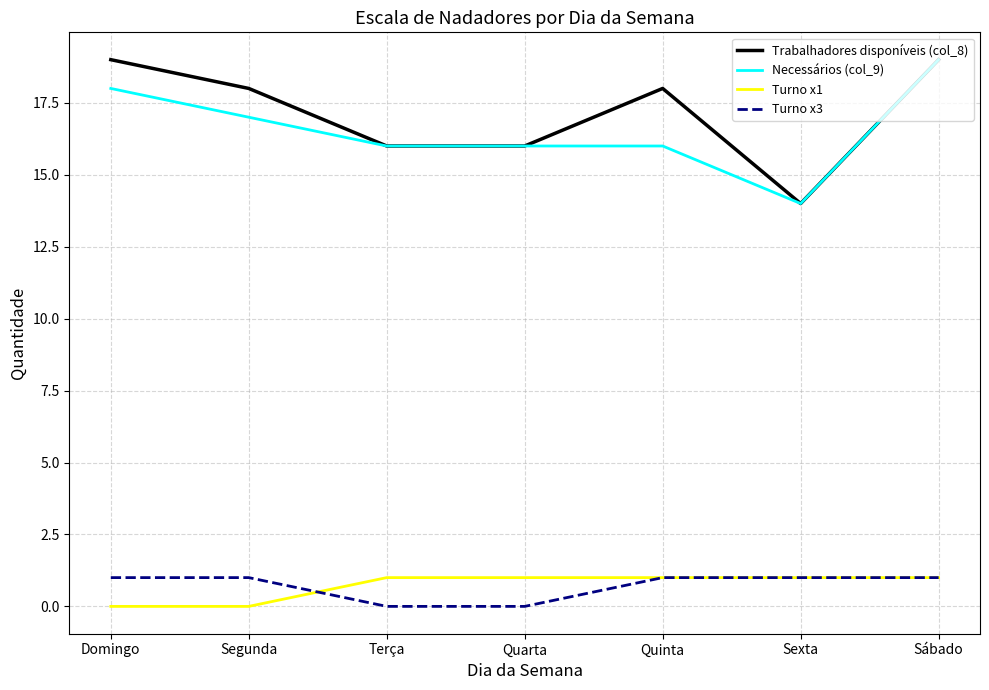

What is the greatest value displayed?

19